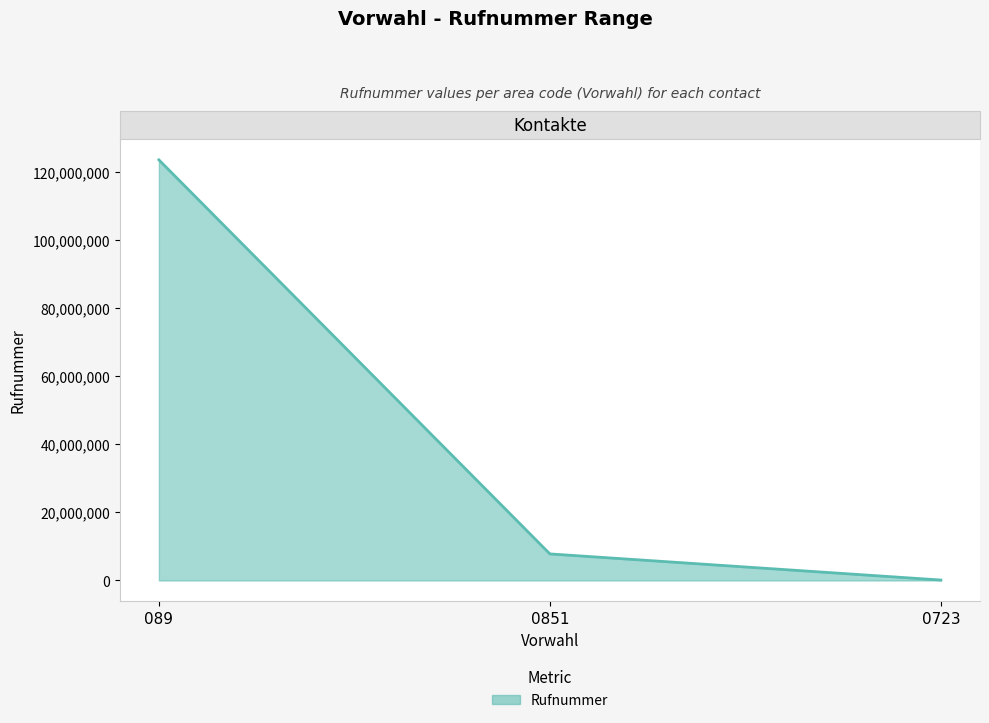

Read the value at 0723, to the nearest 10.

120140